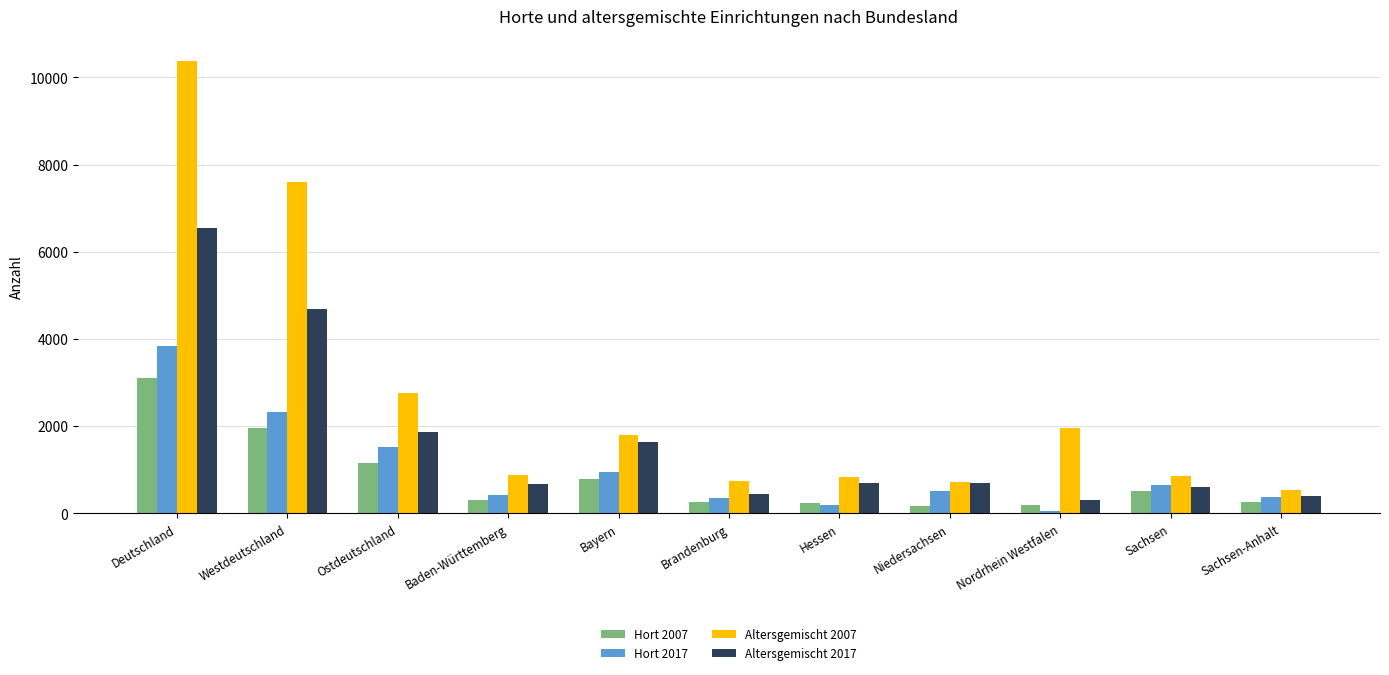

What is the label of the 2nd bar from the left?

Westdeutschland